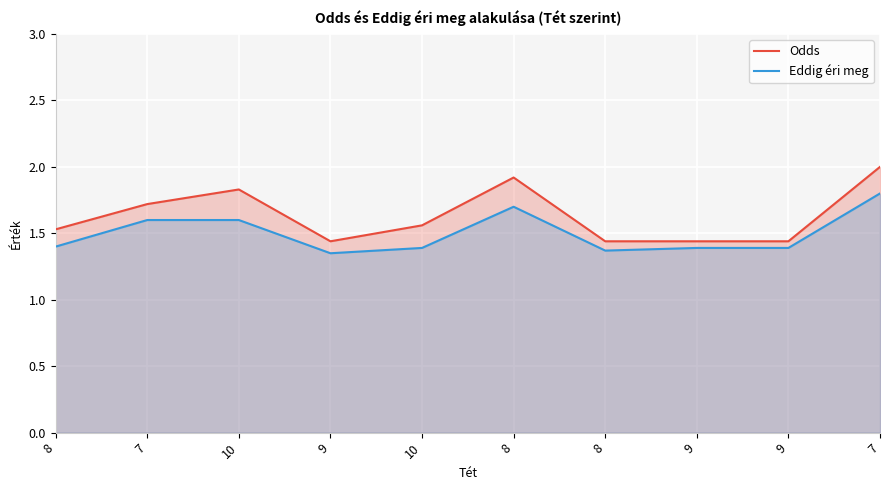

At how many categories does at least one series exceed 1?

10